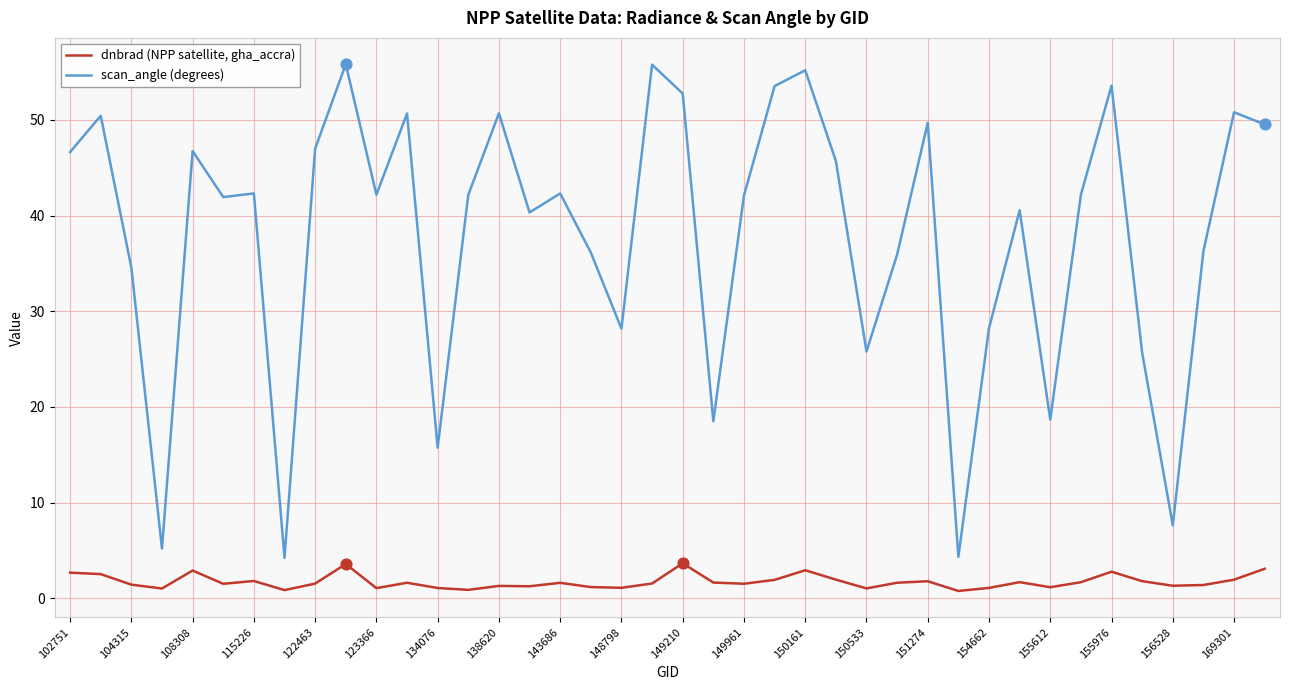

What is the maximum value shown in the chart?

55.8